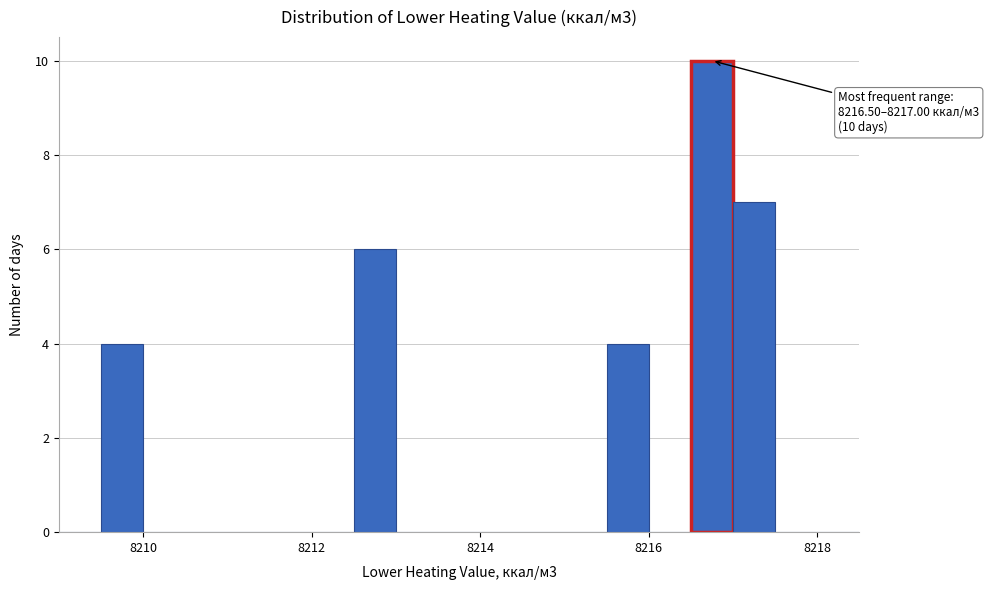

Around what value on the x-axis is the tallest bar? Give the approximate position of its centre, as read against the axis.

8216.8